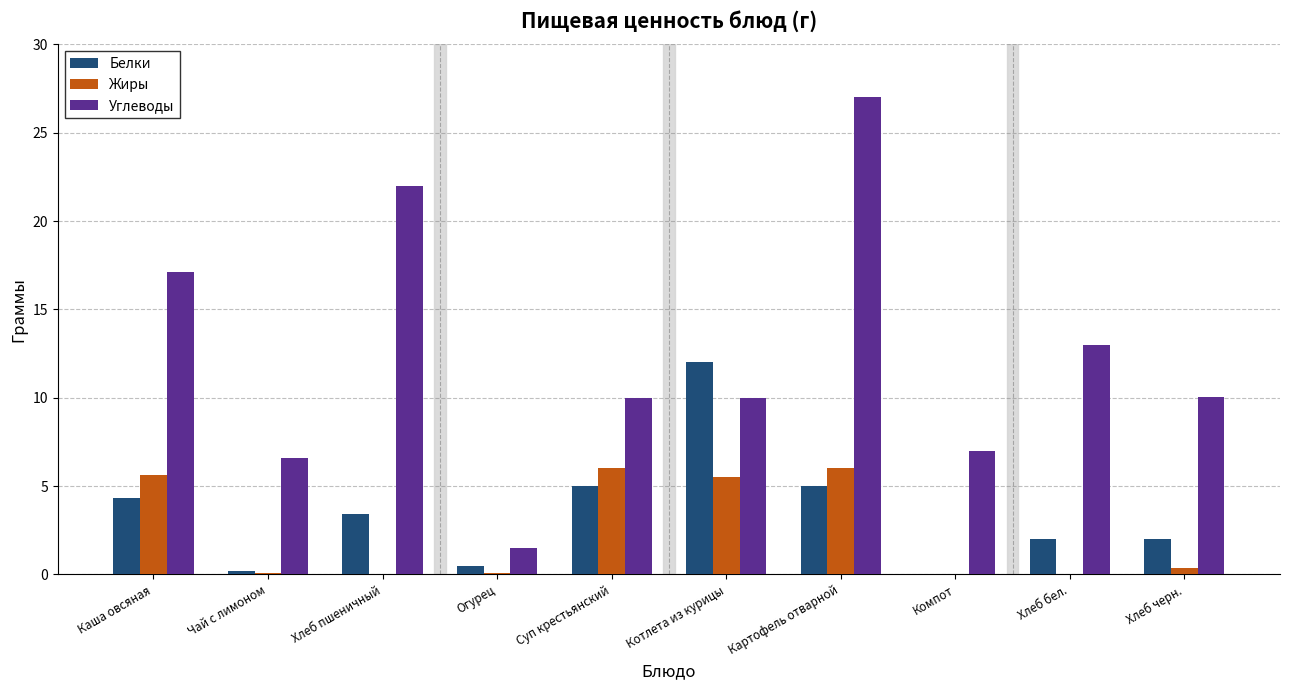

What are all the series names shown in the legend?

Белки, Жиры, Углеводы